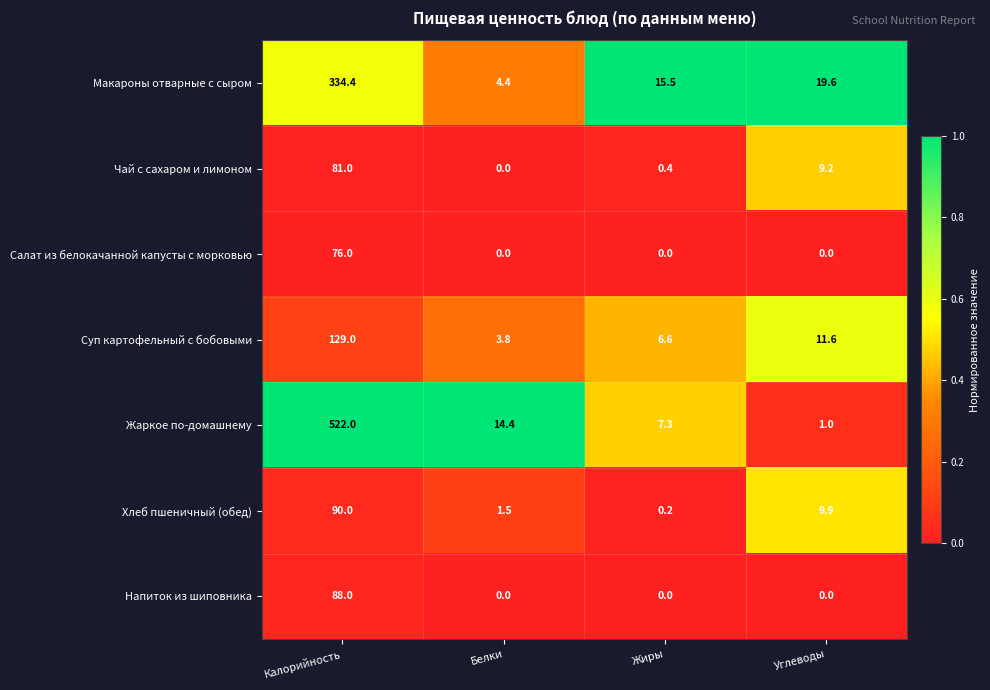

Which category has the lowest value in the Хлеб пшеничный (обед) series?

Жиры